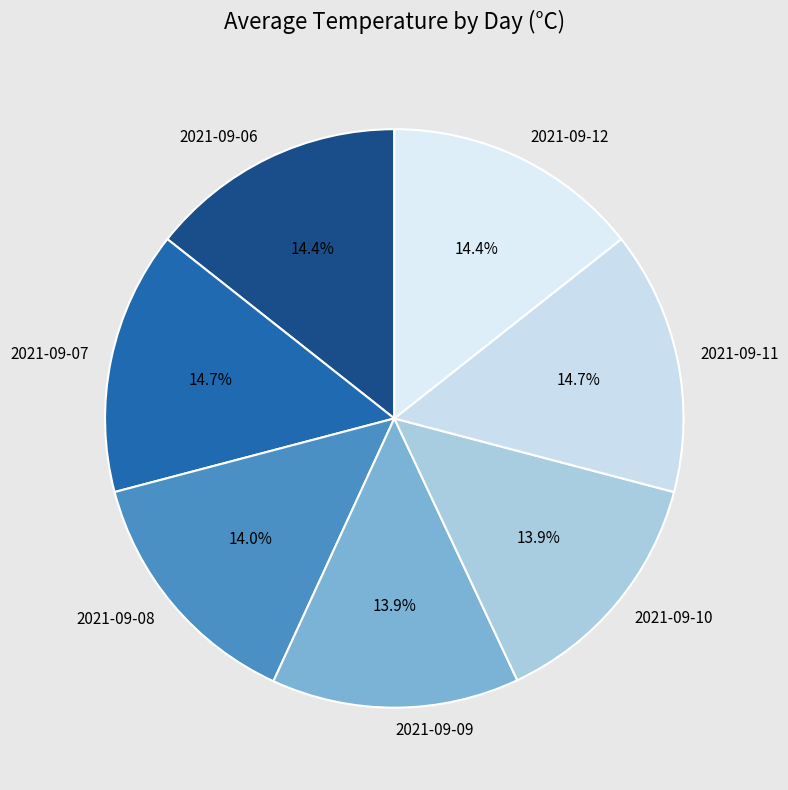

Count the number of slices in the pie.

7